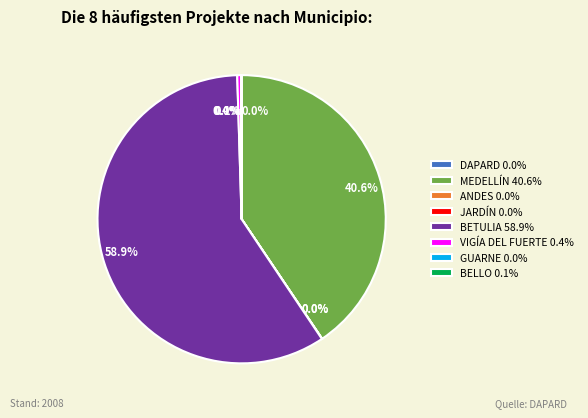

Is VIGÍA DEL FUERTE the majority of the pie?

No